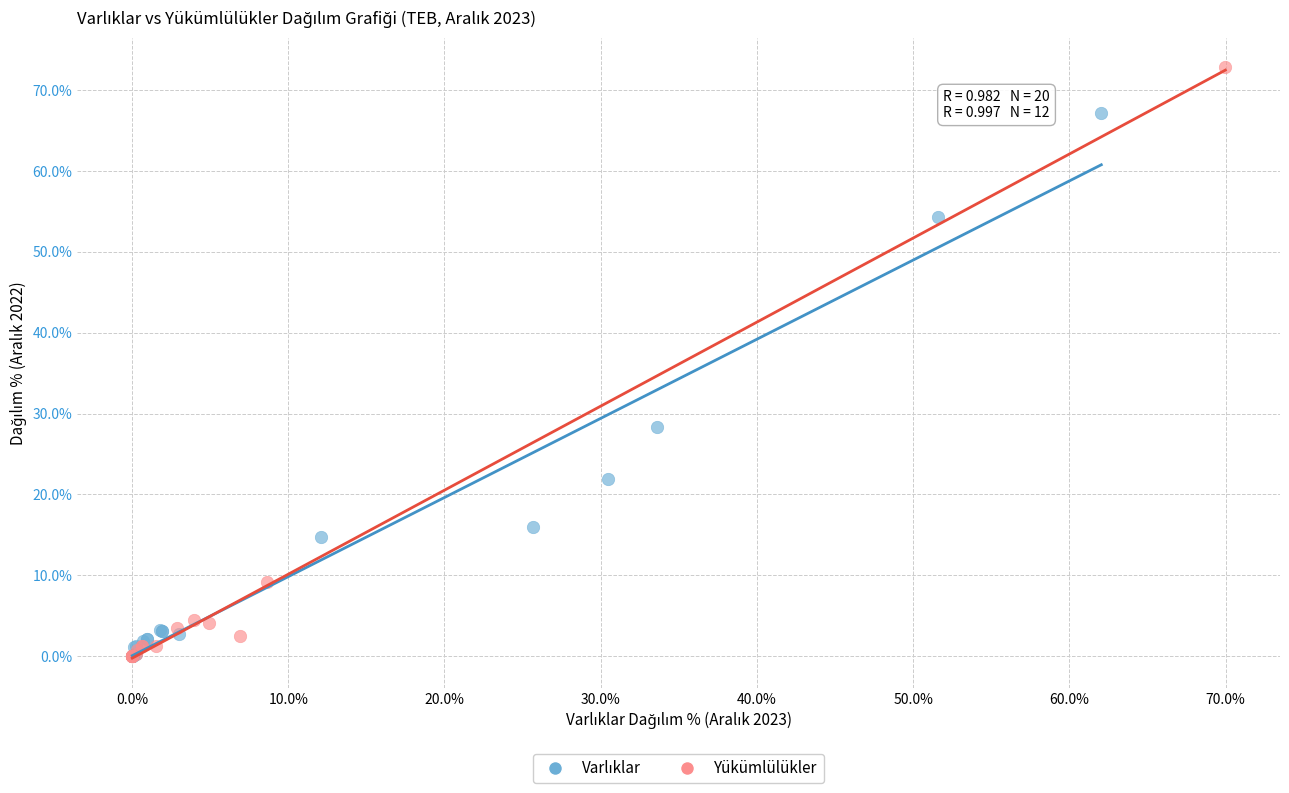

Which series contains the highest Y value?

Yükümlülükler